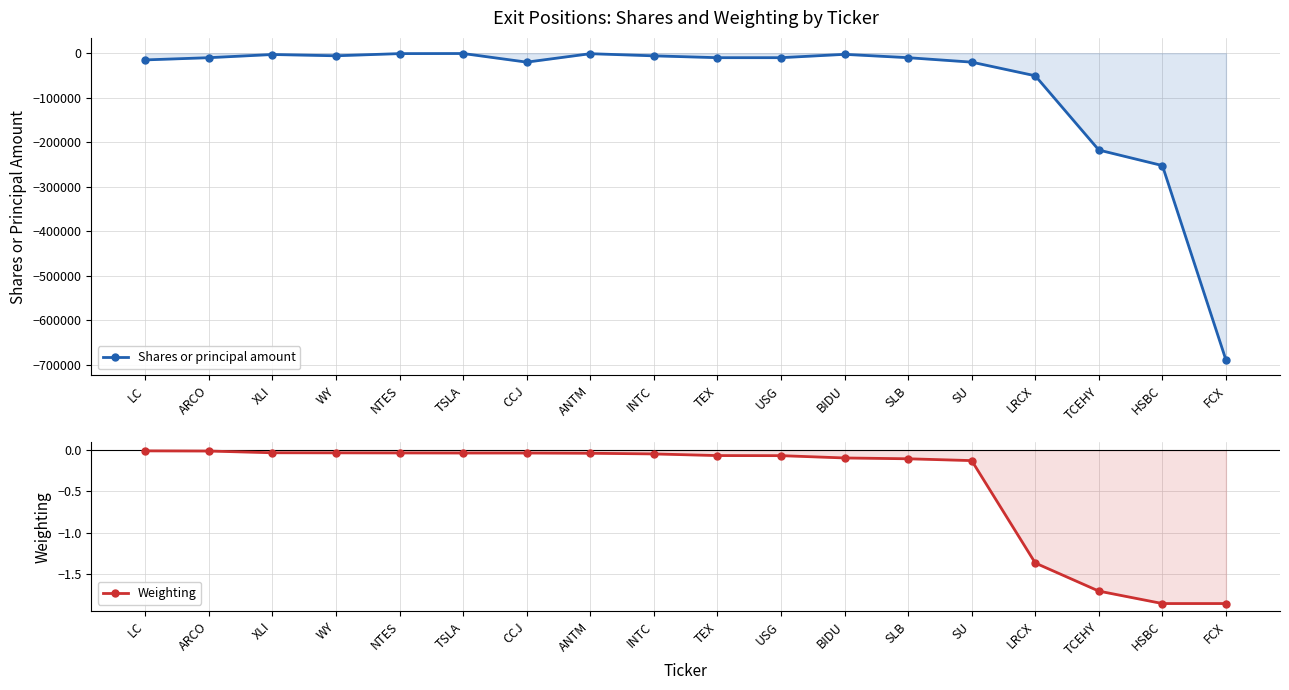

The Weighting series shows -0.0 at TSLA. True or false?

False